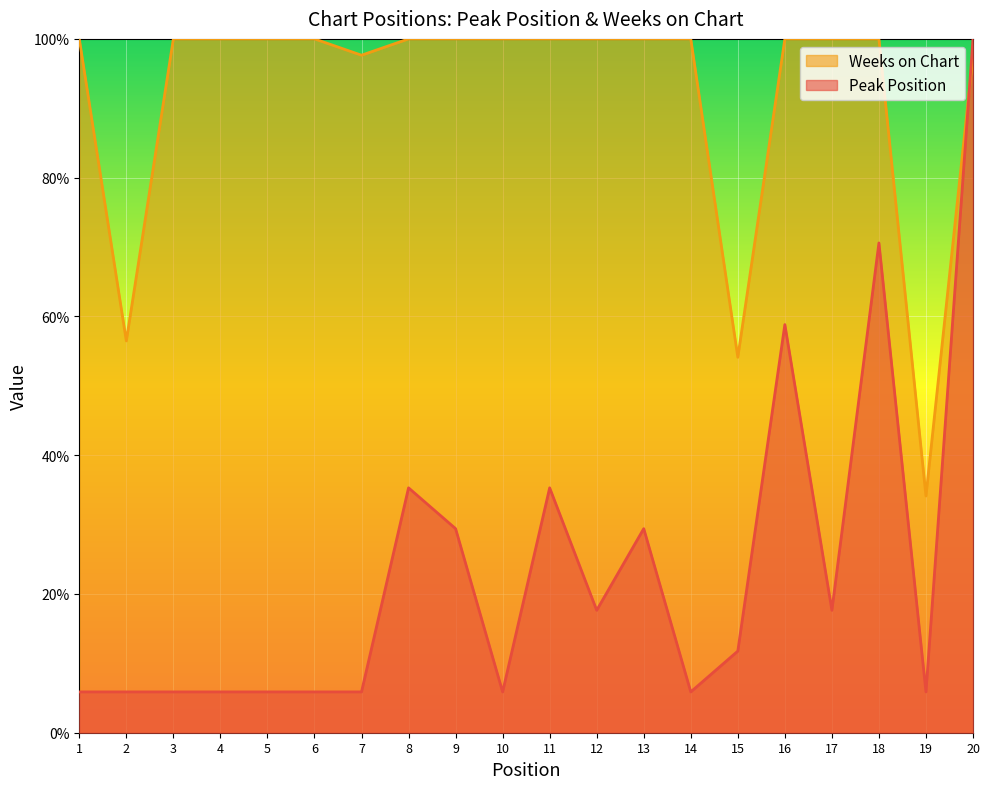

What is the minimum value for Peak Position?

5.9